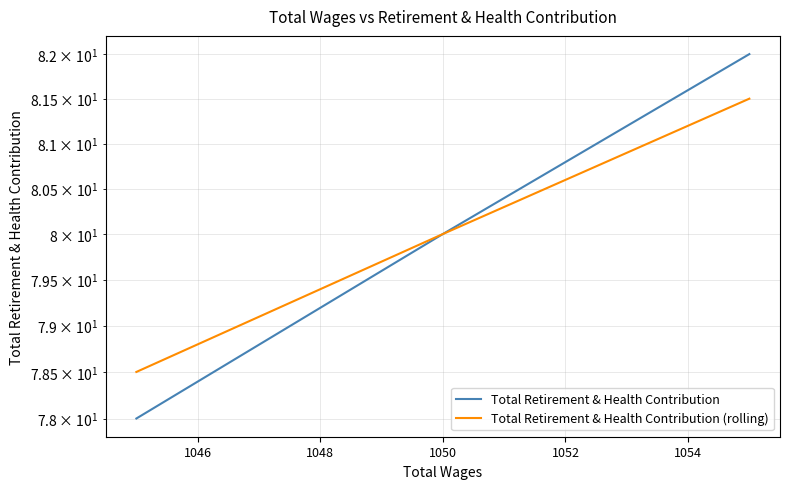

Reading right to left, transcribe all the data shown in this chart.

Total Retirement & Health Contribution: 82.0	80.0	78.0
Total Retirement & Health Contribution (rolling): 81.5	80.0	78.5